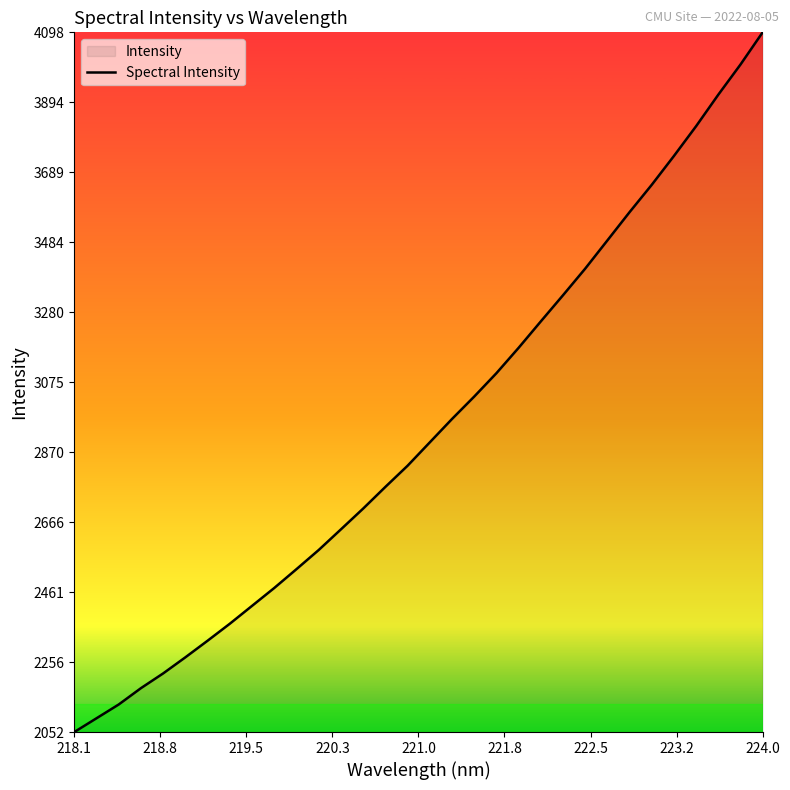

What is the average value?

2939.6